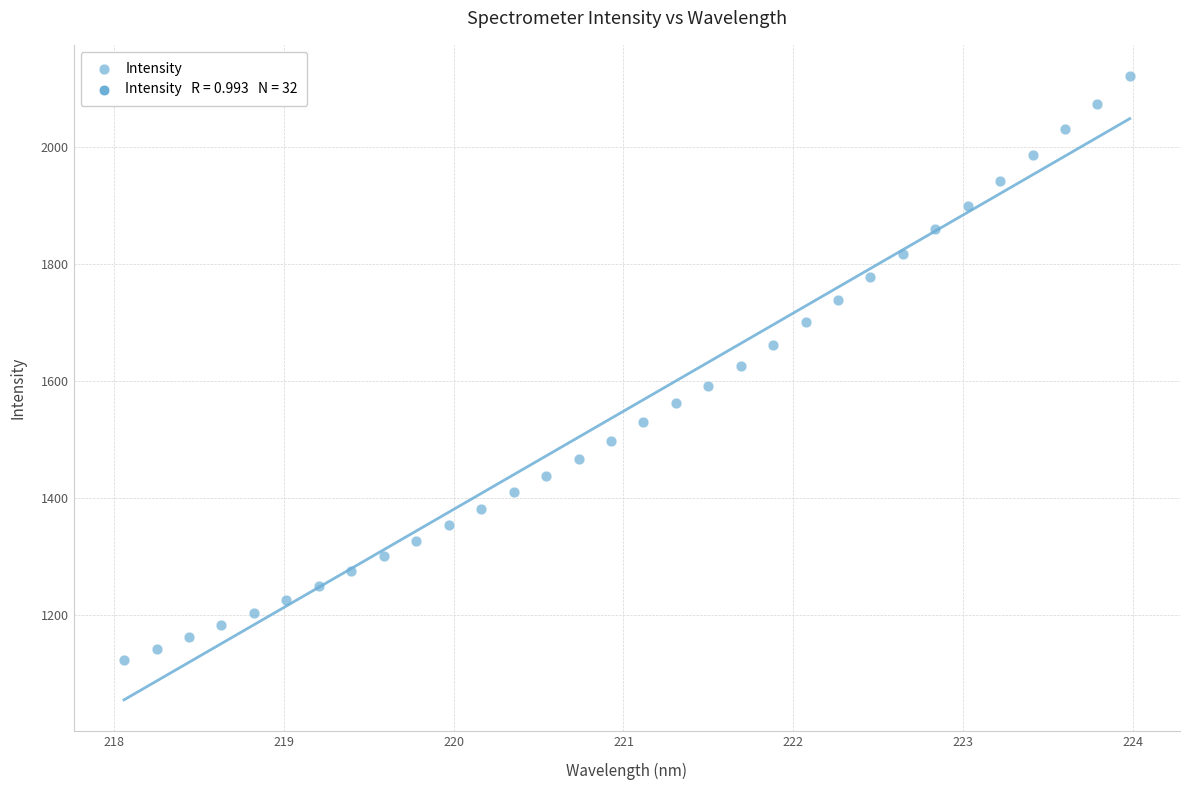

What is the range of X values (max minus min)?

5.9